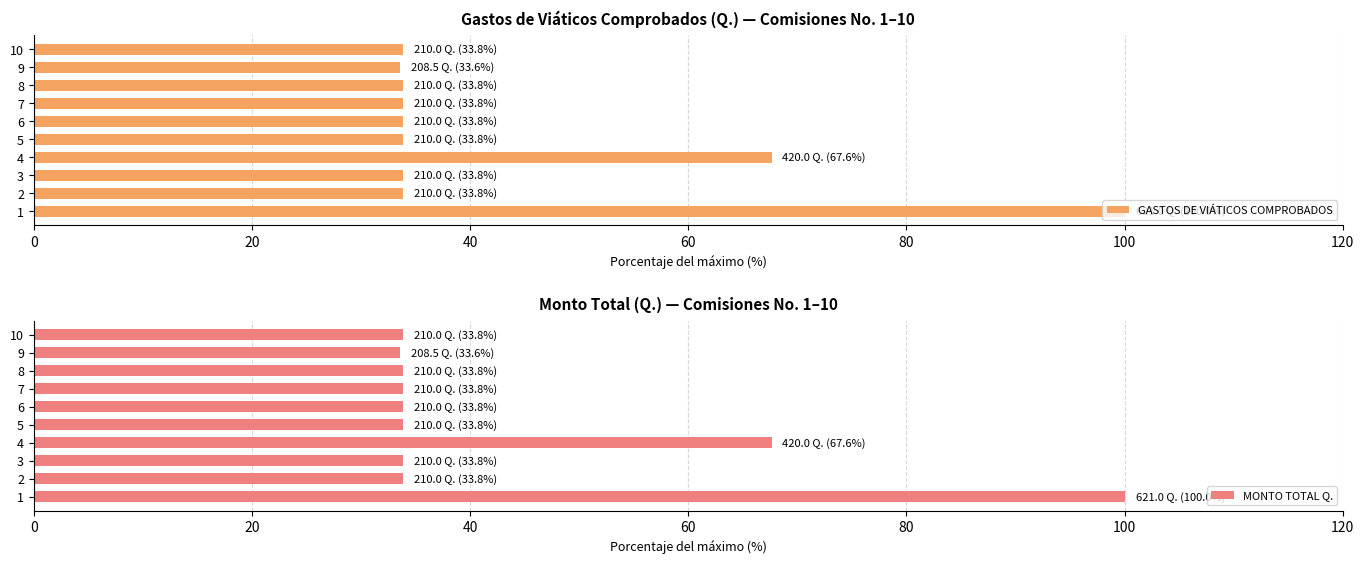

What are all the series names shown in the legend?

GASTOS DE VIÁTICOS COMPROBADOS, MONTO TOTAL Q.